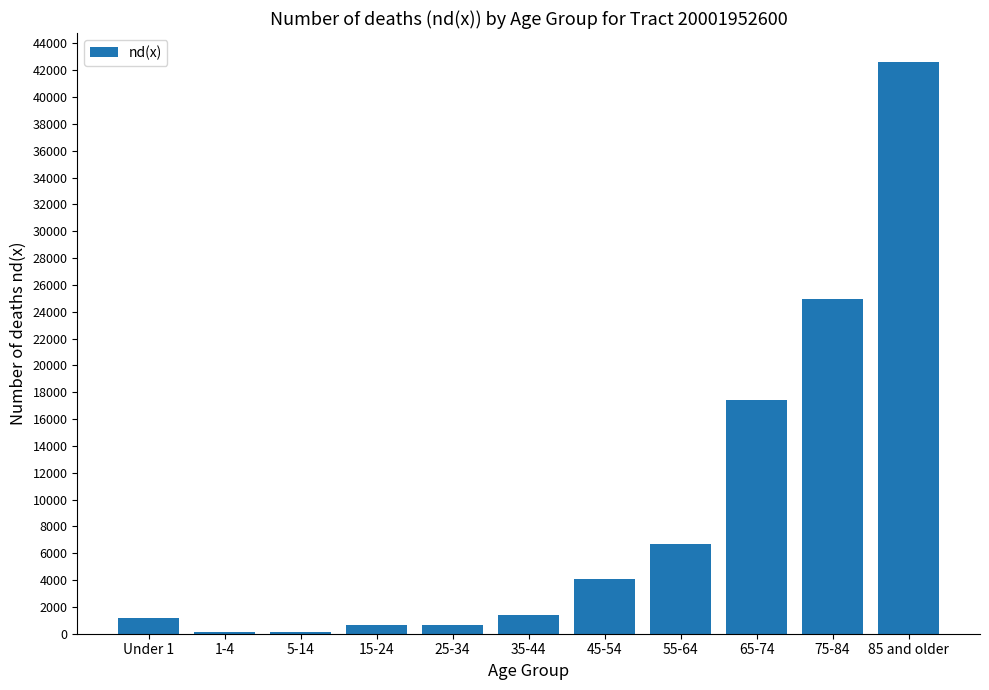

Which has a higher value, 75-84 or 65-74?

75-84